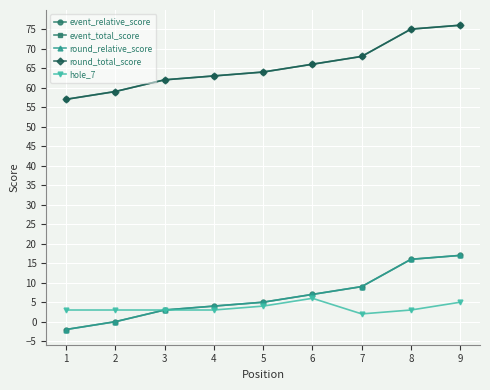

What is the difference between the maximum and minimum values in the round_relative_score series?

19